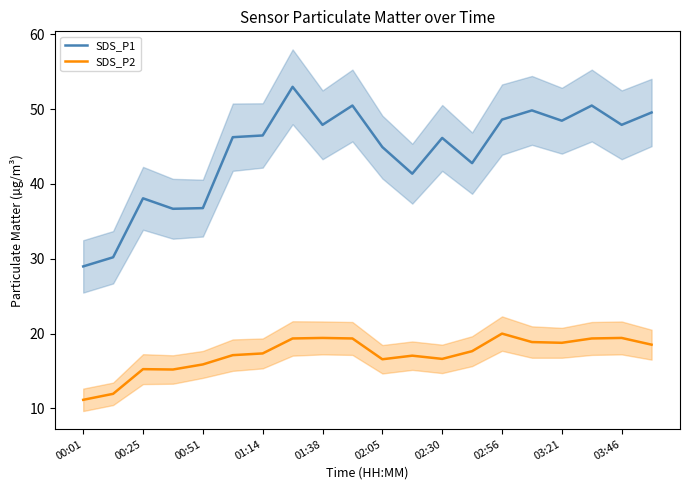

How many interior local valleys does the SDS_P2 series have?

4